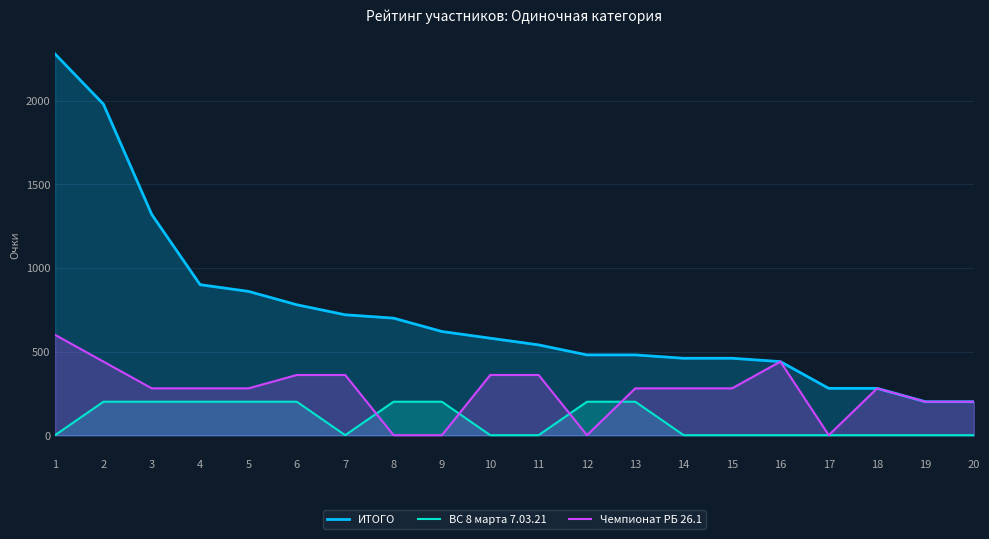

True or false: Чемпионат РБ 26.1 and ВС 8 марта 7.03.21 intersect in this chart.

True